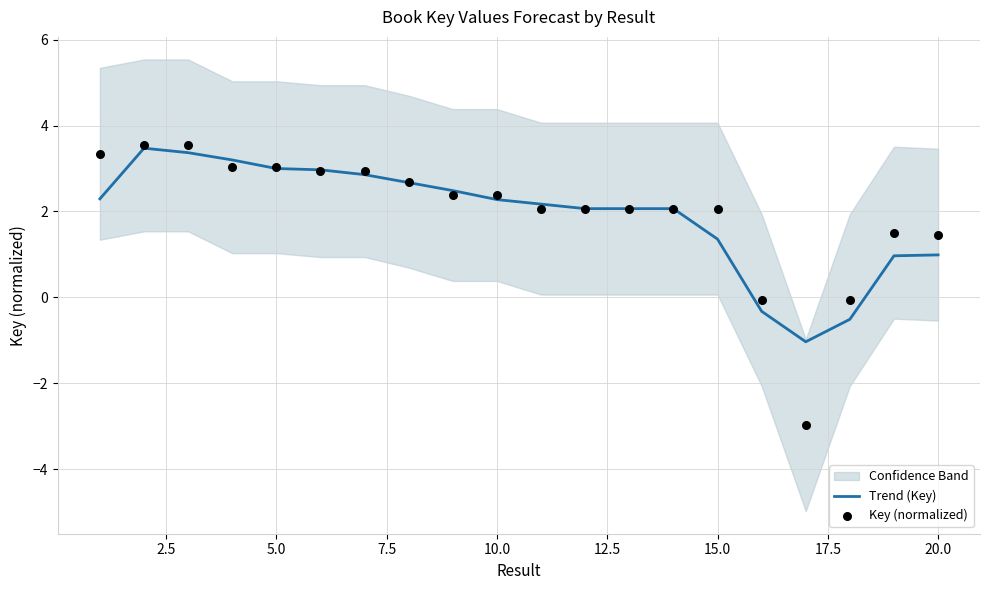

What is the lowest value of the Trend (Key) series?

-1.0